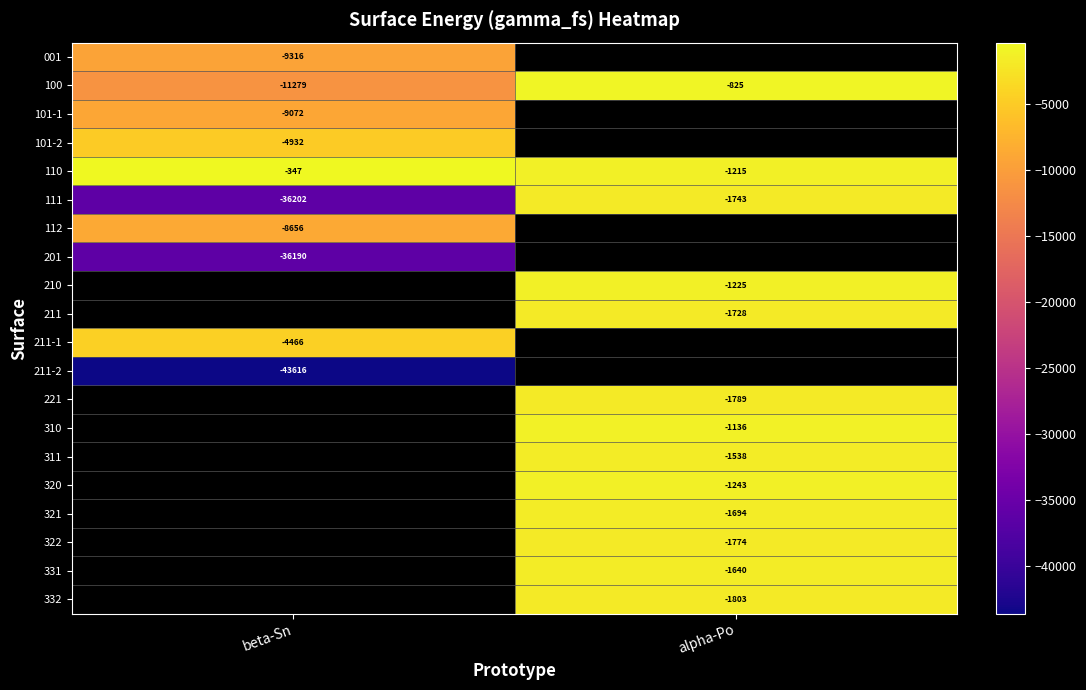

At which label does 110 reach its minimum?

alpha-Po